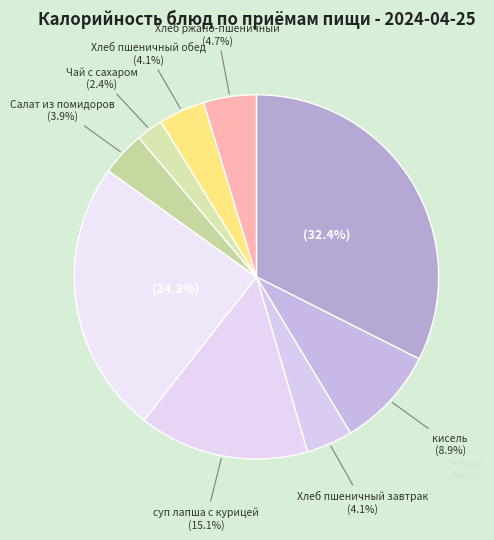

To the nearest percent, what is the difference between the largest and smallest slice percentages?

30%